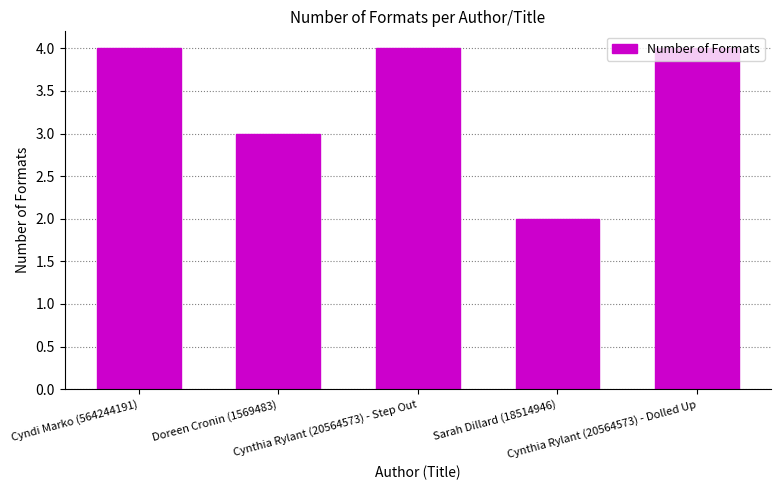

What is the maximum value shown in the chart?

4